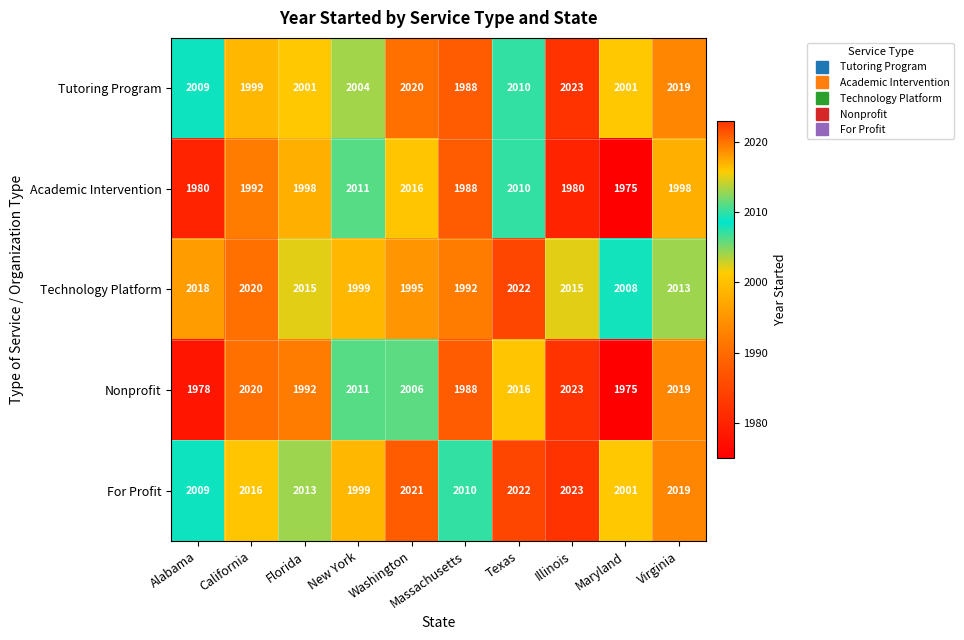

Which category has the highest value across all series?

Illinois